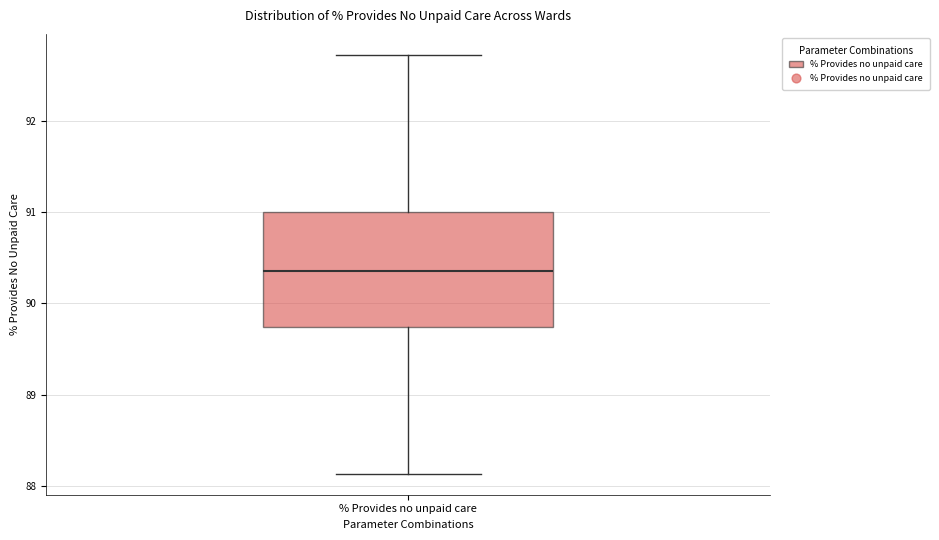

Read this box plot against the y-axis: the position of the median line, the range covered by the box, and the ends of both whiskers. The values are not printed on the chart, so give them approximately, as read against the axis.

median 90.4, box 89.7 to 91.0, whiskers 88.1 to 92.7